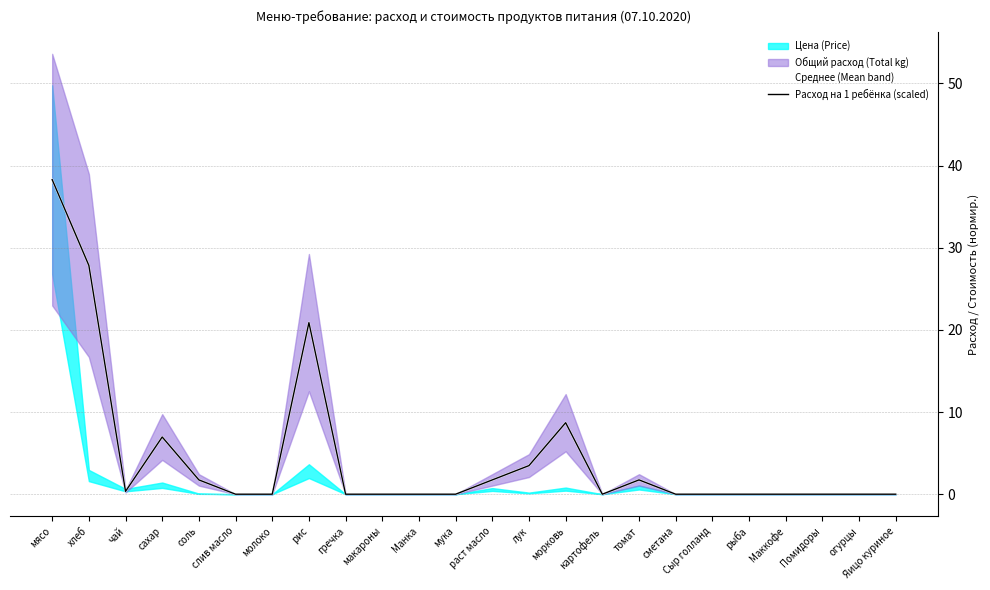

How many lines are shown in the chart?

2